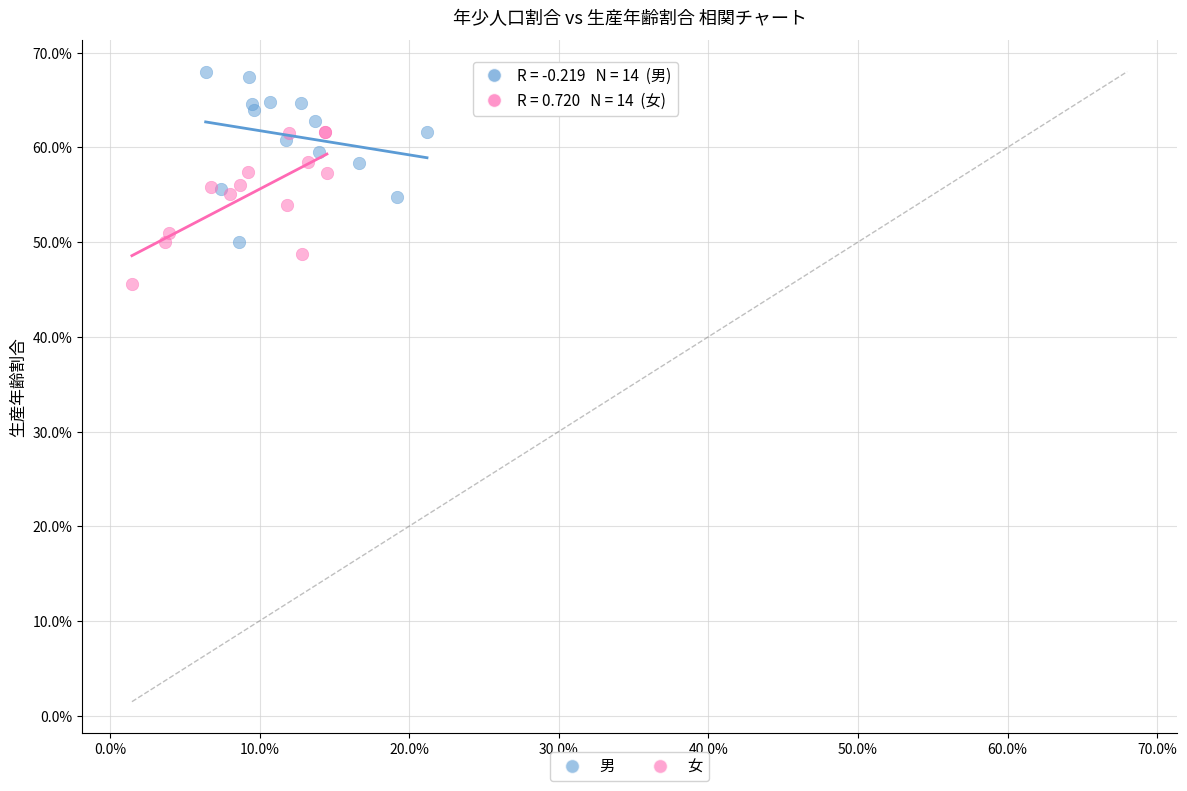

Which series reaches the minimum Y coordinate?

女